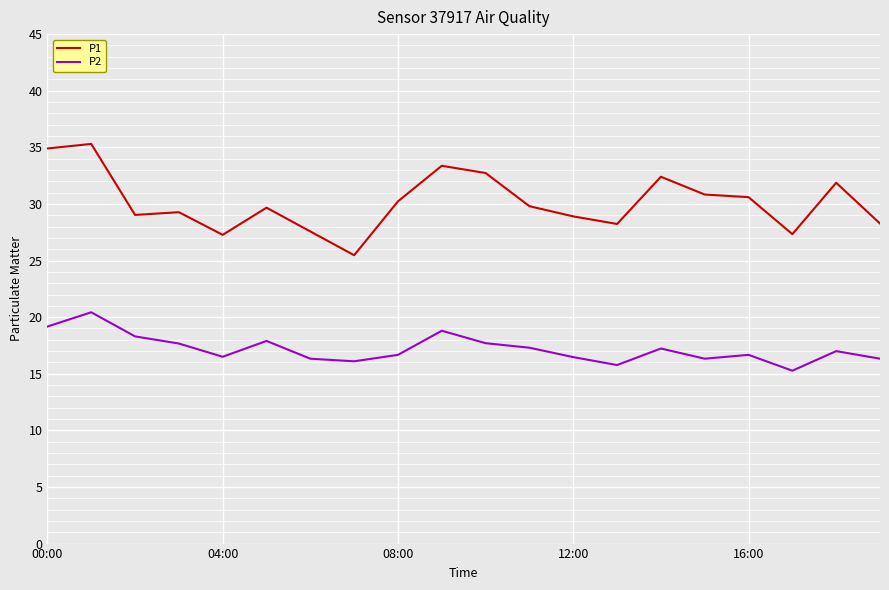

List the series in order of their overall mean, highest first.

P1, P2